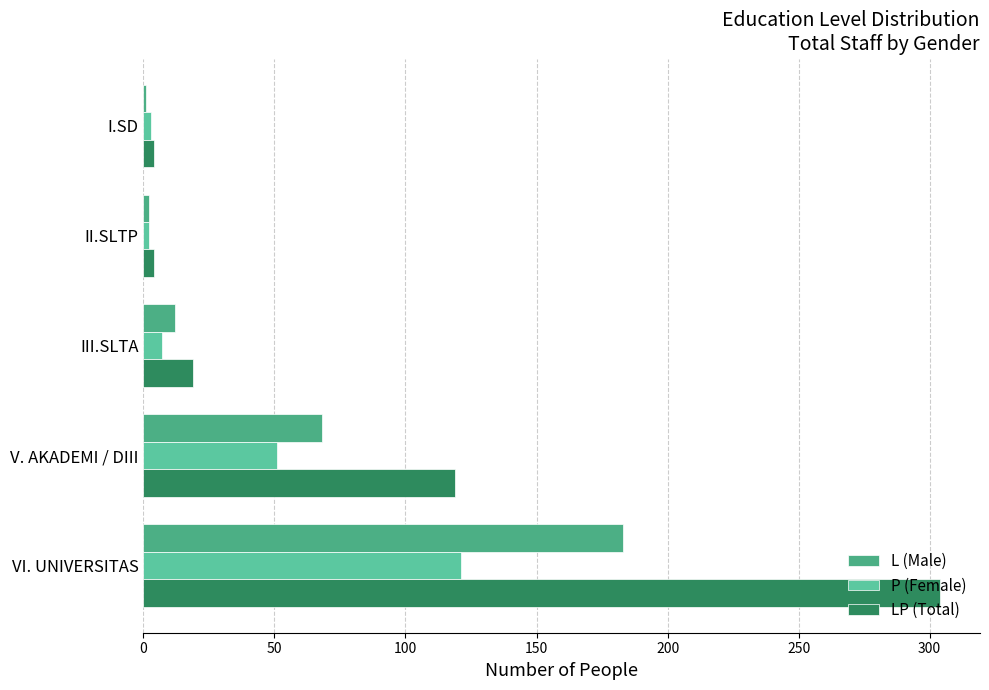

What is the average value of the LP (Total) series?

90